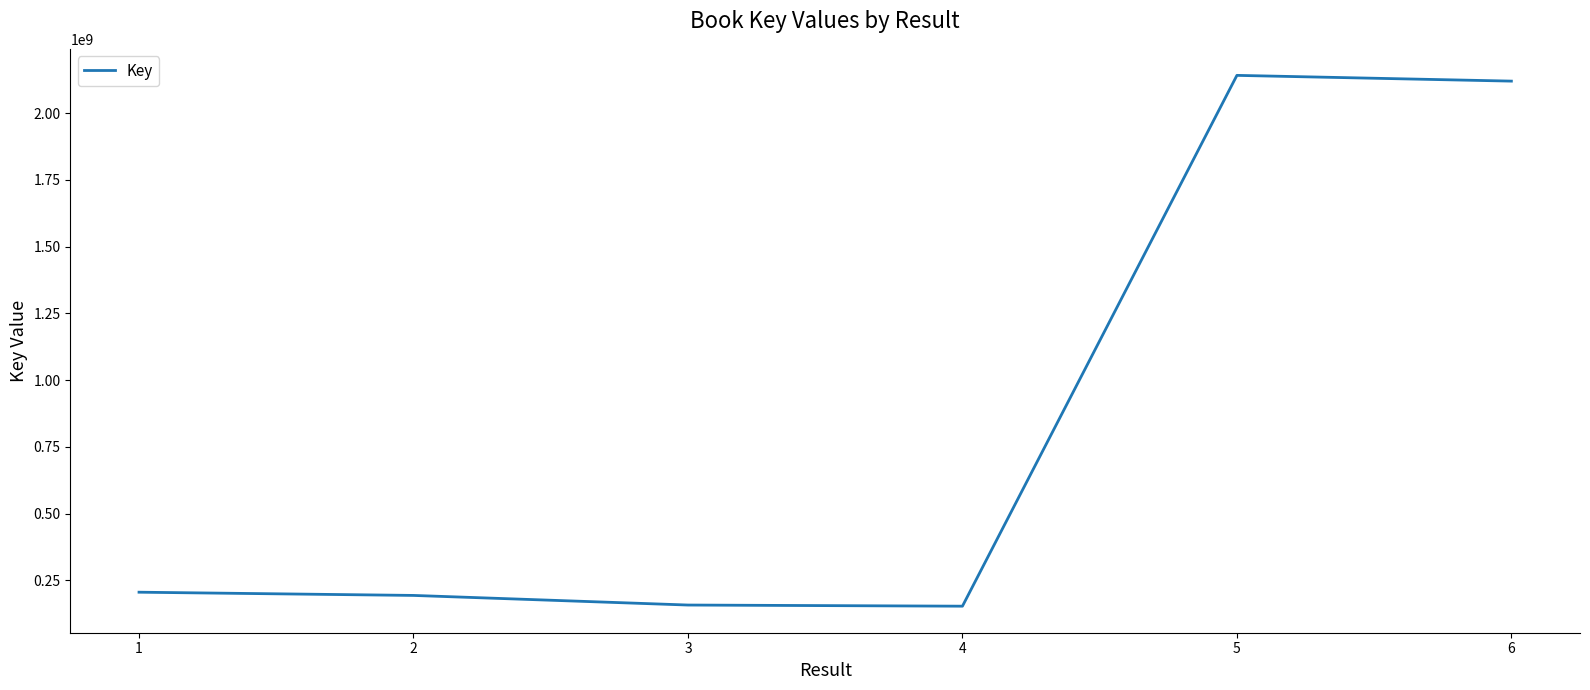

Does the chart have visible grid lines?

No